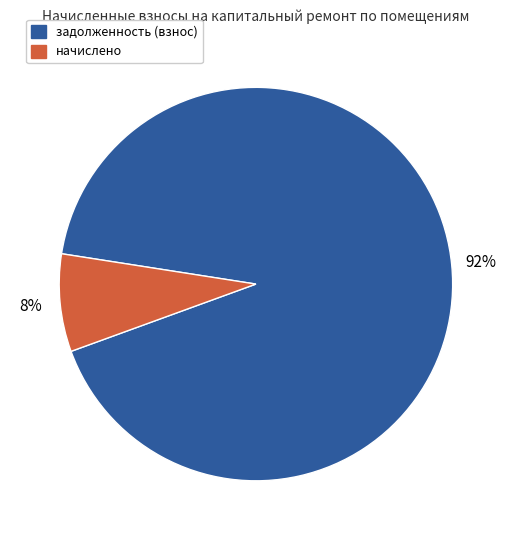

How many slices are in this pie chart?

2